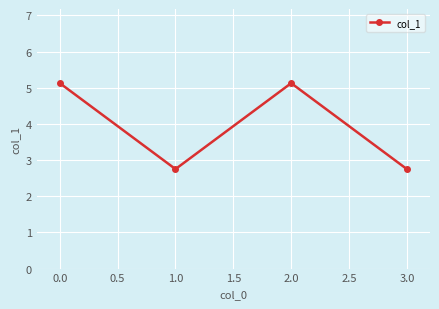

The chart shows a value of 3.7 at 1.0. True or false?

False